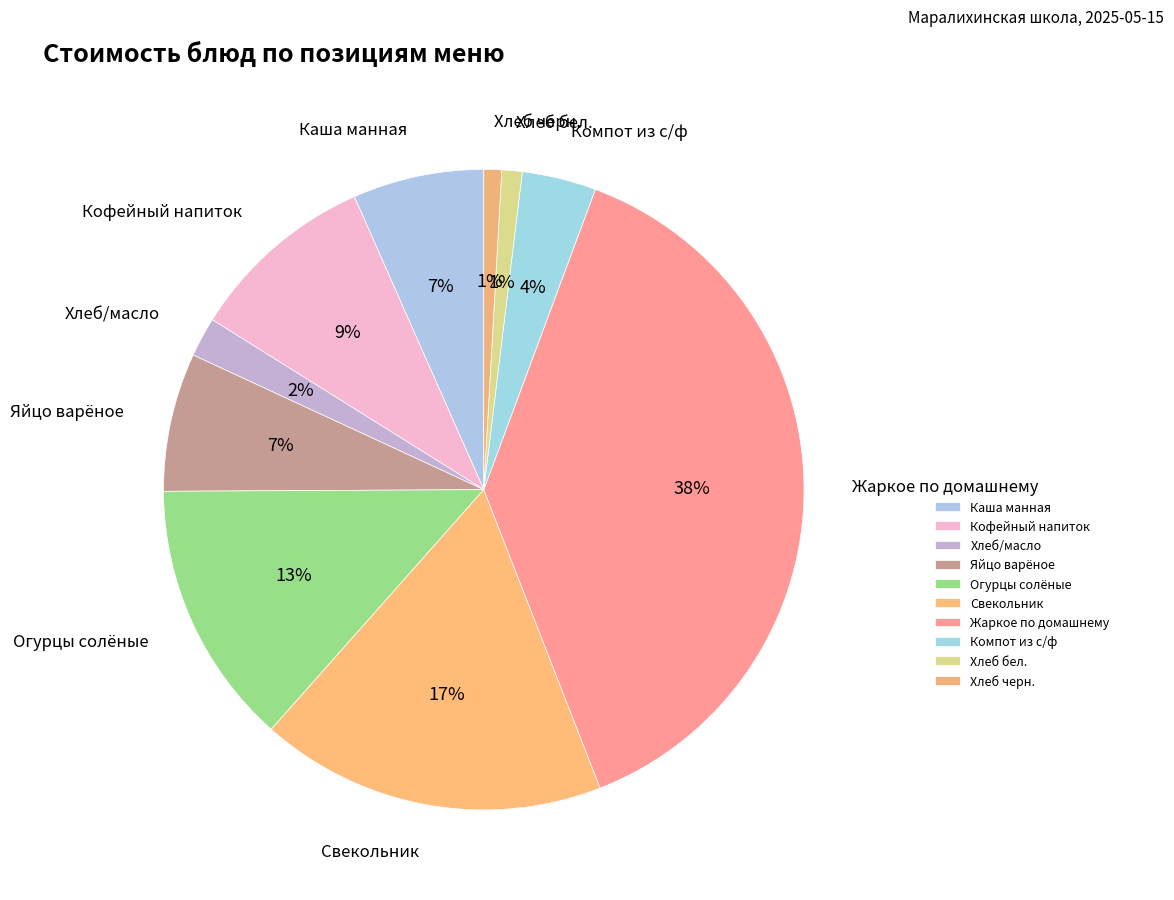

Does Свекольник represent more than half of the total?

No